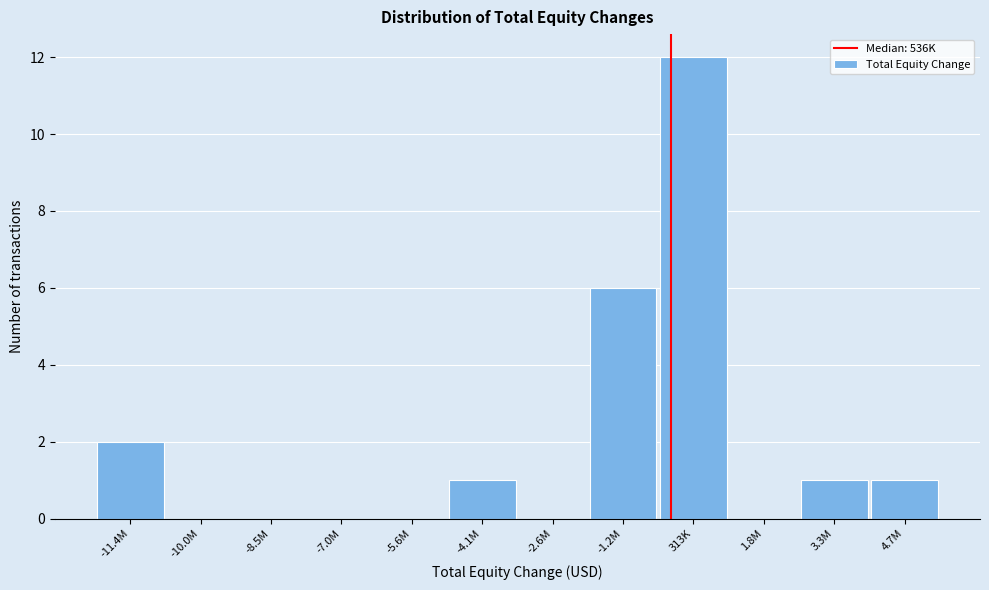

Reading left to right, what are all the values shown in this chart?

-11.4M=2	-10.0M=0	-8.5M=0	-7.0M=0	-5.6M=0	-4.1M=1	-2.6M=0	-1.2M=6	313K=12	1.8M=0	3.3M=1	4.7M=1